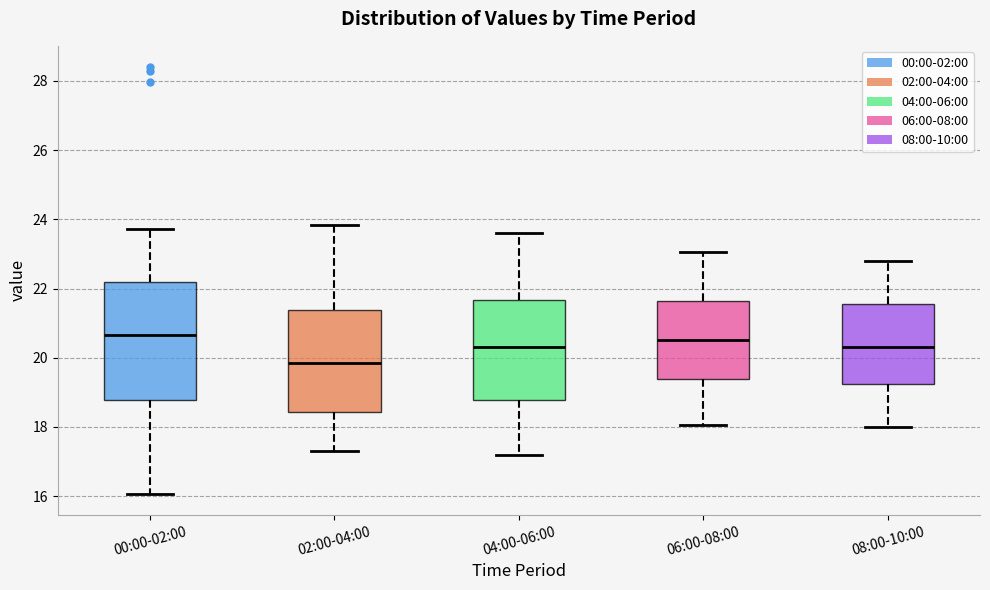

Reading left to right, read every box against the y-axis: the position of its median line, the range the box covers, and the ends of its whiskers. The values are not printed on the chart, so give them approximately, as read against the axis.

00:00-02:00: median 20.6, box 18.8 to 22.2, whiskers 16.0 to 23.8
02:00-04:00: median 19.8, box 18.4 to 21.4, whiskers 17.4 to 23.8
04:00-06:00: median 20.4, box 18.8 to 21.6, whiskers 17.2 to 23.6
06:00-08:00: median 20.6, box 19.4 to 21.6, whiskers 18.0 to 23.0
08:00-10:00: median 20.4, box 19.2 to 21.6, whiskers 18.0 to 22.8